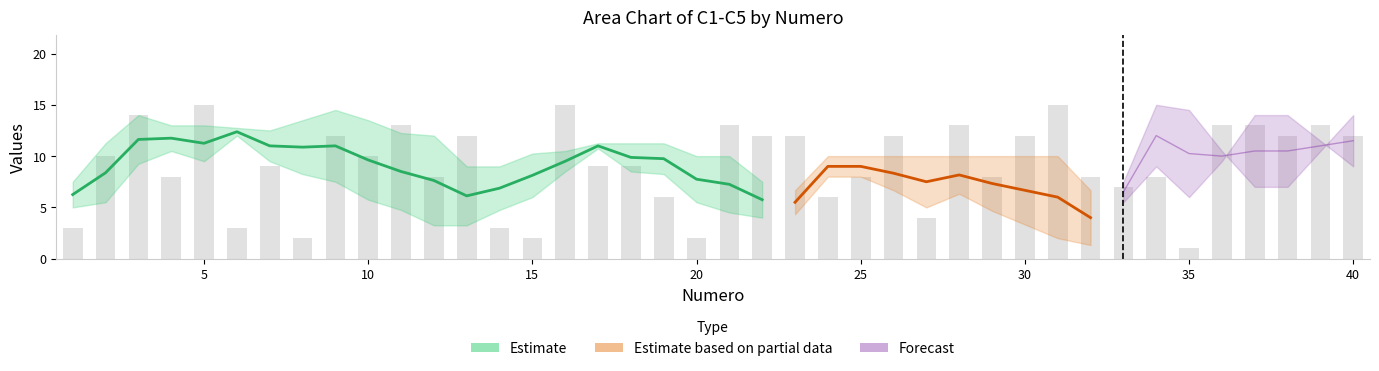

How many data points in C1 are above 10?

18